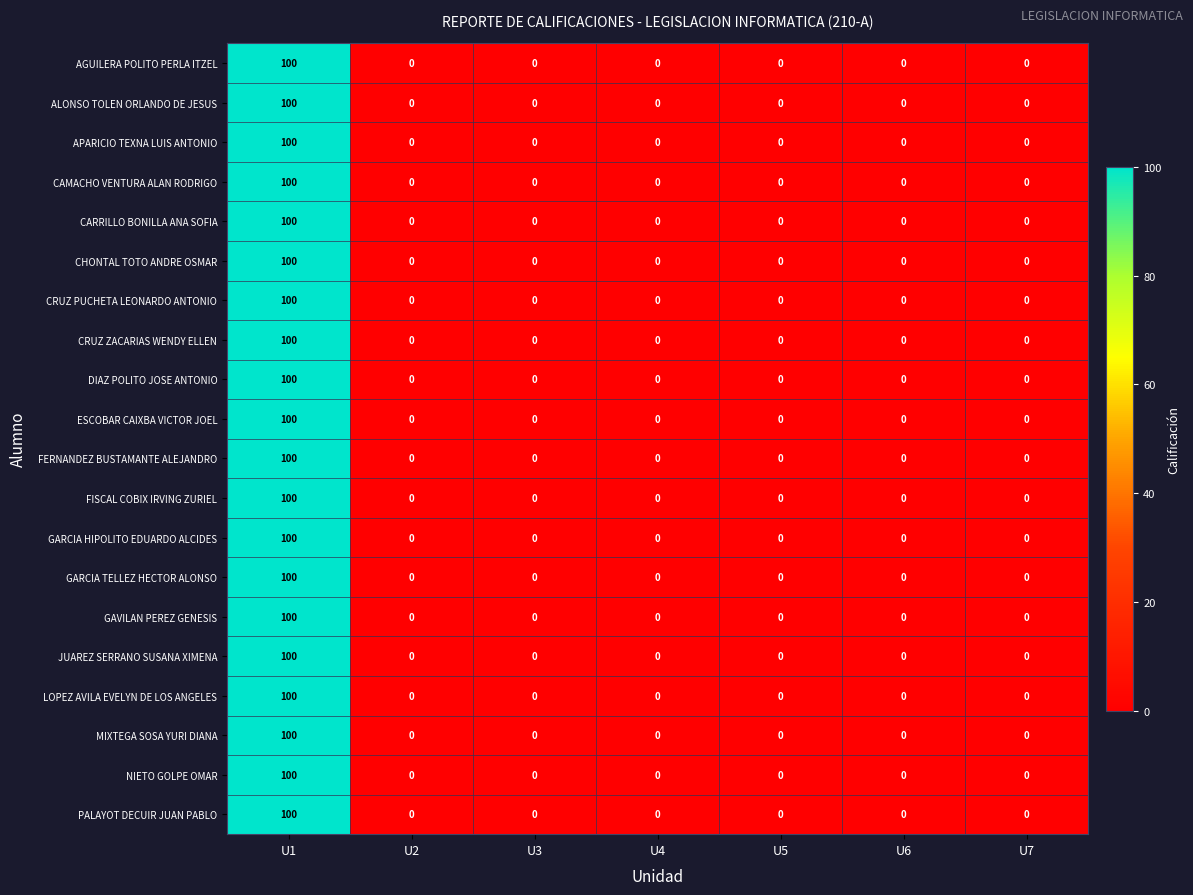

How many categories are shown in the chart?

7